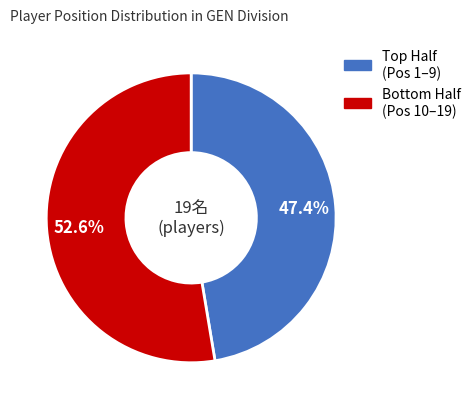

Is there any slice that represents more than half of the pie?

Yes